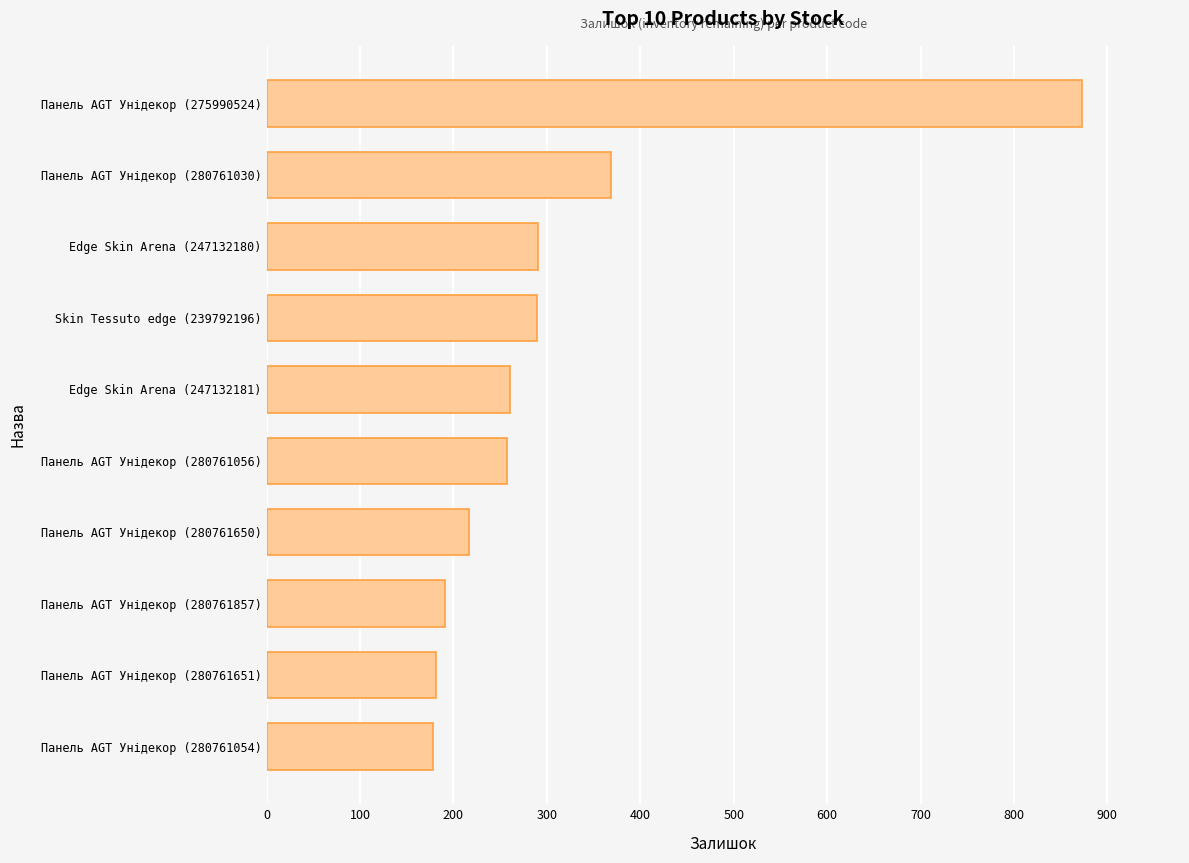

How many distinct data groups are displayed?

1